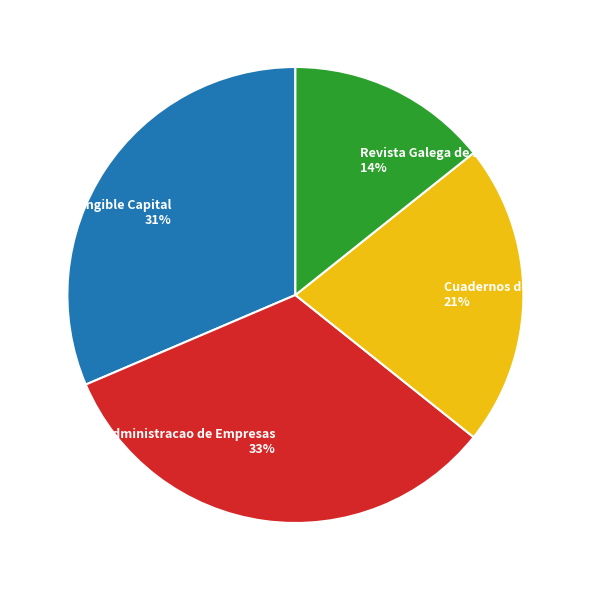

Which slice is the smallest?

Revista Galega de Economia